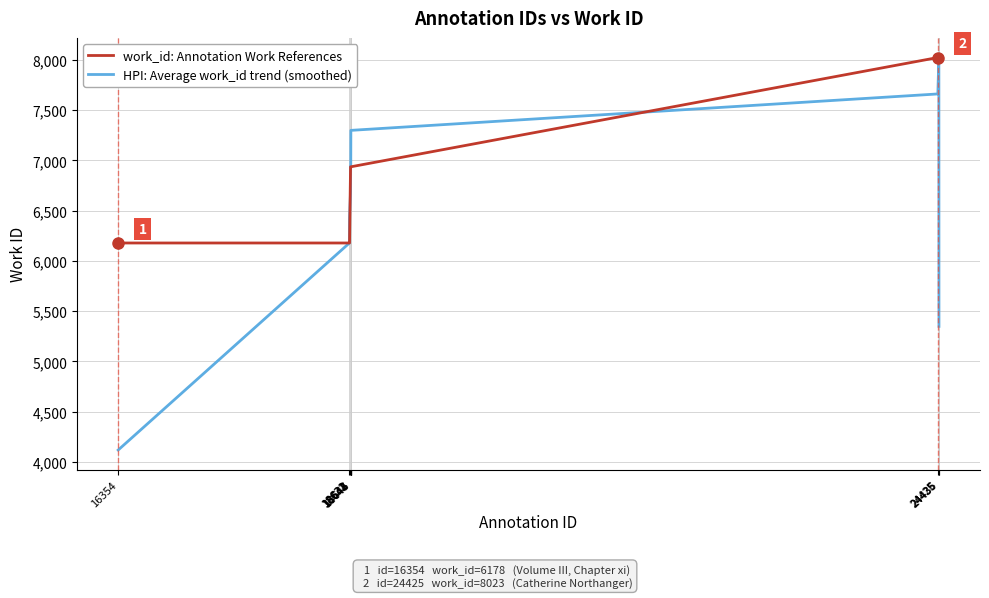

Which series has the largest total across all categories?

work_id: Annotation Work References